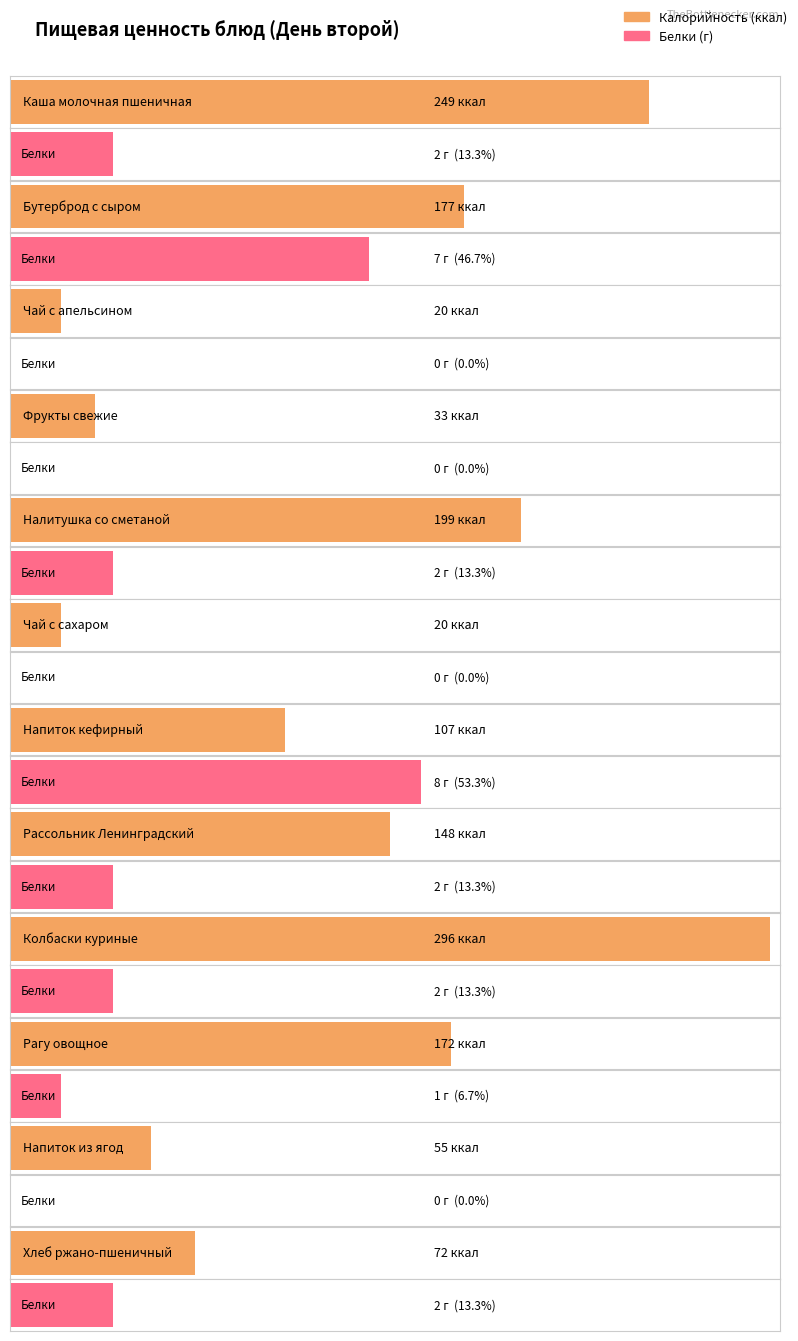

List the labels in order of Белки value, largest first.

Напиток кефирный, Бутерброд с сыром, Каша молочная пшеничная, Налитушка со сметаной, Рассольник Ленинградский, Колбаски куриные, Хлеб ржано-пшеничный, Рагу овощное, Чай с апельсином, Фрукты свежие, Чай с сахаром, Напиток из ягод